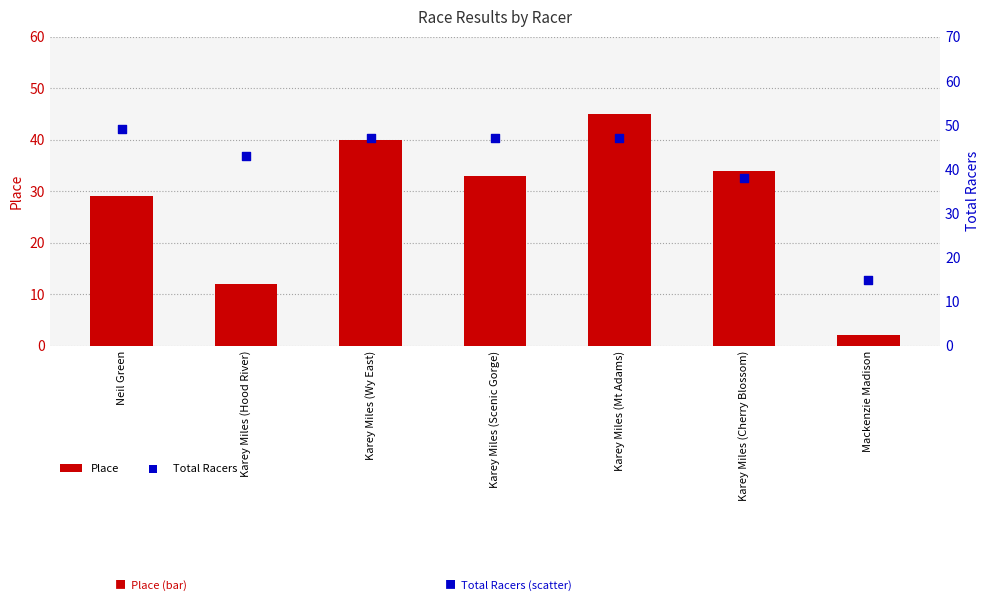

Is the value of Total Racers at Karey Miles (Mt Adams) greater than the value of Place at Karey Miles (Mt Adams)?

Yes